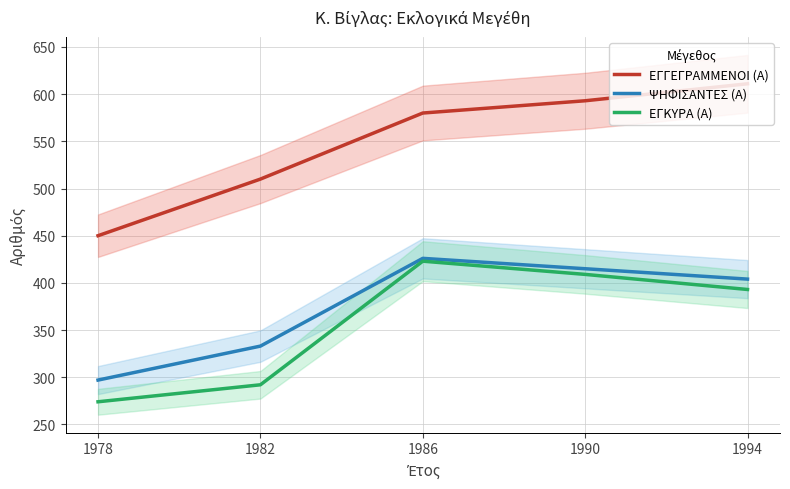

Rank the series at 1982 from highest to lowest value.

ΕΓΓΕΓΡΑΜΜΕΝΟΙ (Α), ΨΗΦΙΣΑΝΤΕΣ (Α), ΕΓΚΥΡΑ (Α)